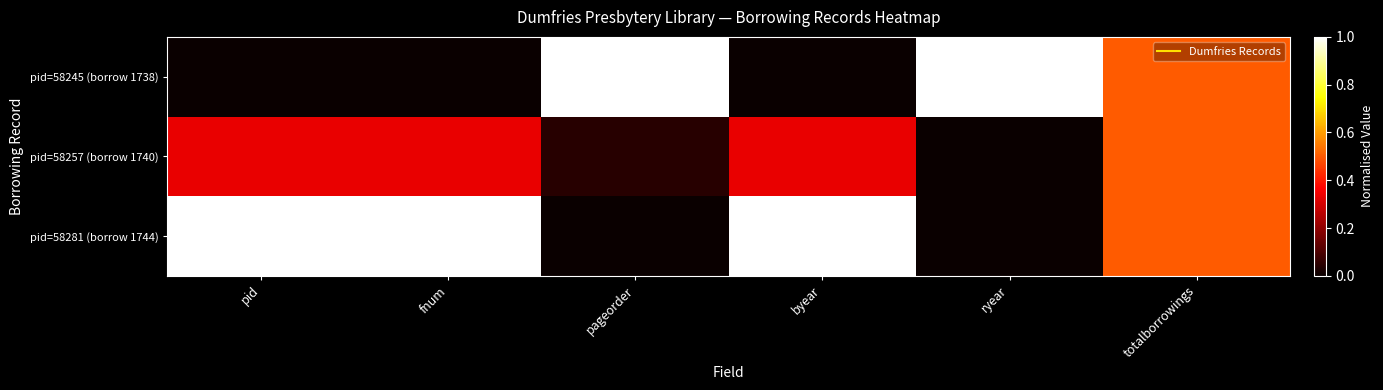

Which label corresponds to the largest value in the chart?

pageorder